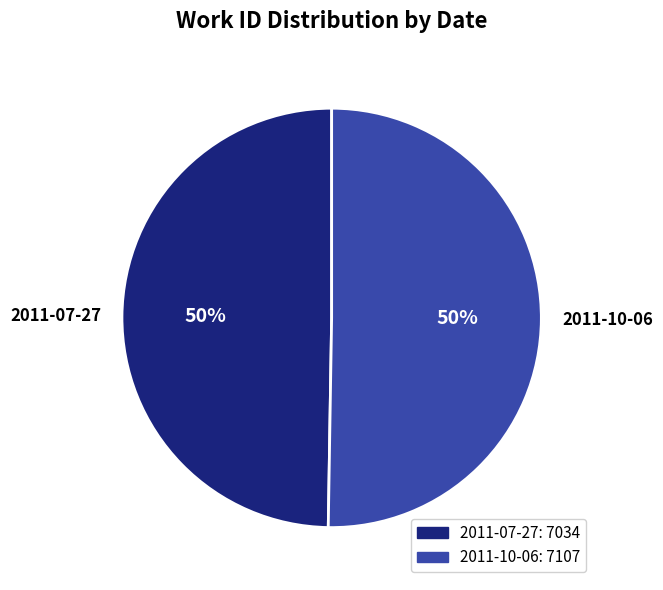

Approximately how many times larger is the value at 2011-10-06 compared to 2011-07-27?

1.0